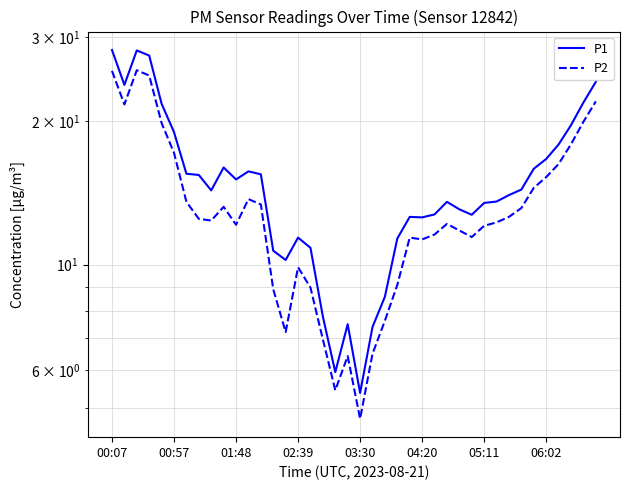

How many lines are shown in the chart?

2